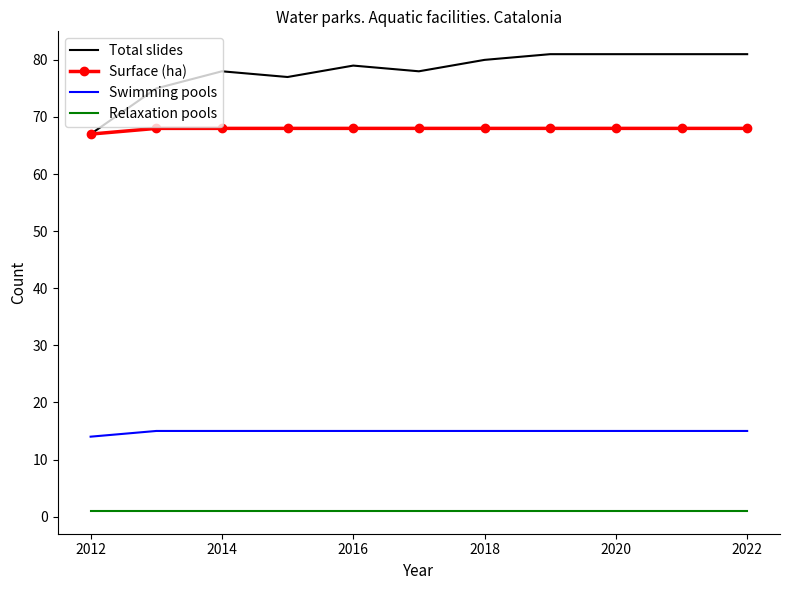

What is the highest value of the Swimming pools series?

15